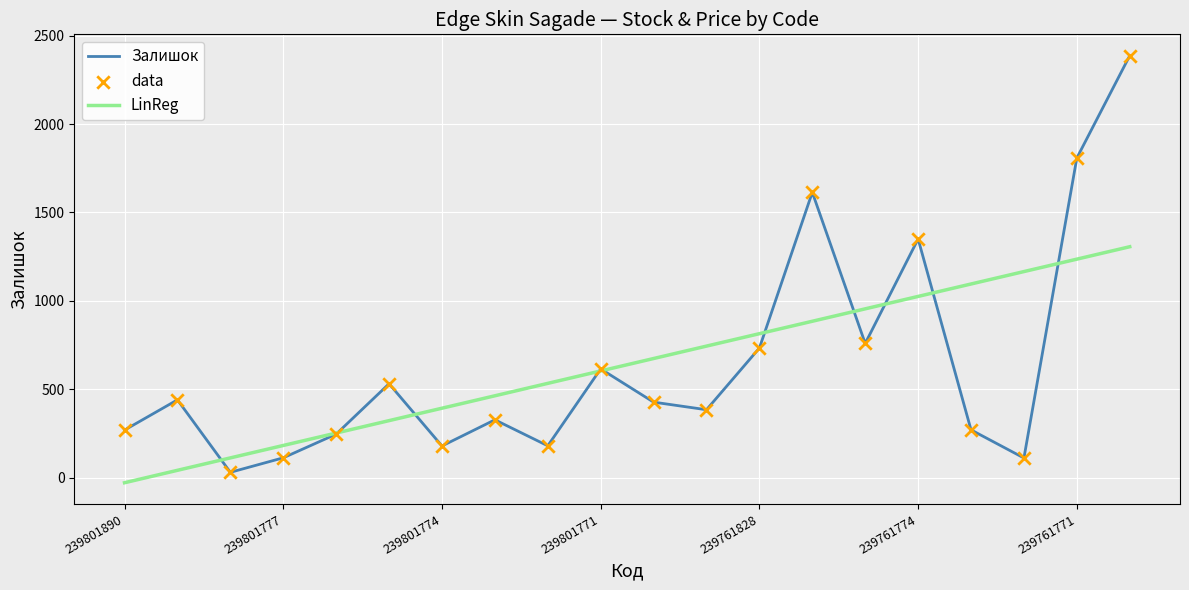

What is the maximum value for Залишок?

2387.0